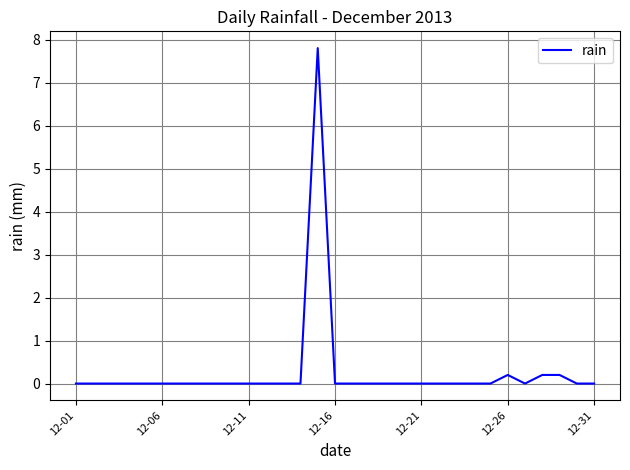

What is the difference between the maximum and minimum values?

7.8